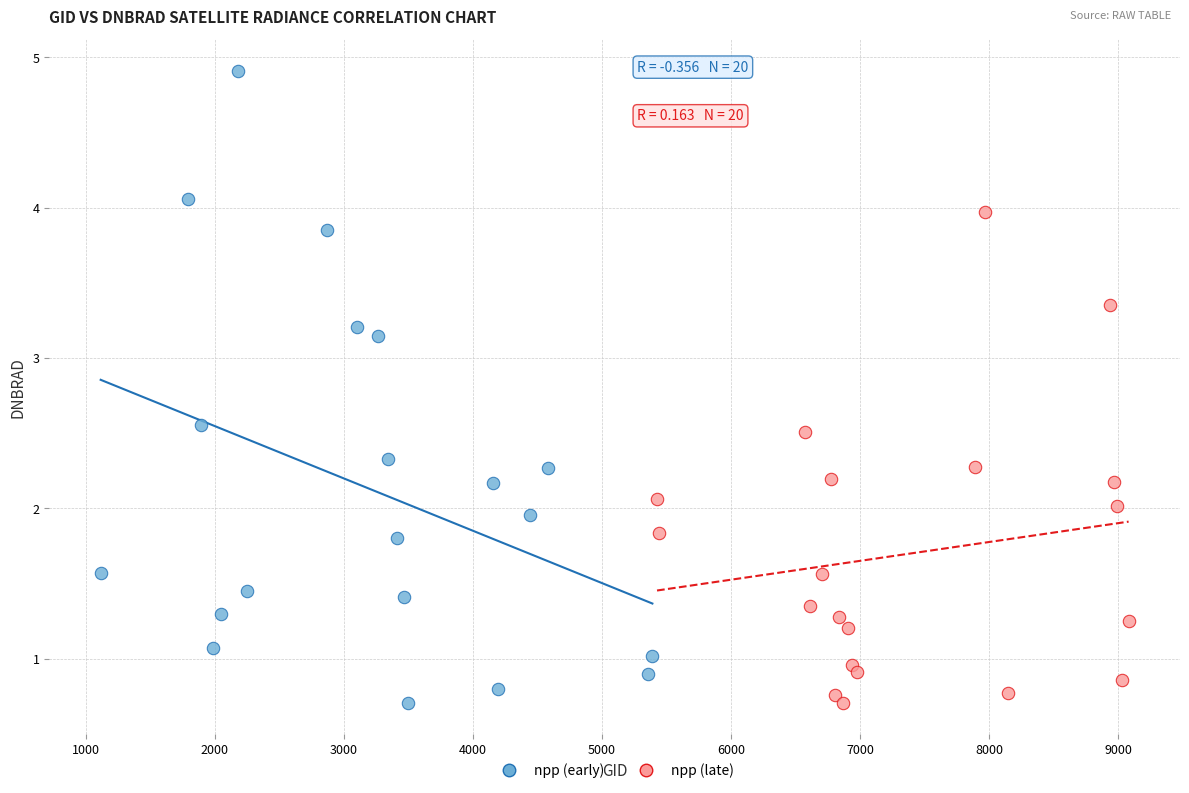

Which series contains the highest Y value?

npp (early)